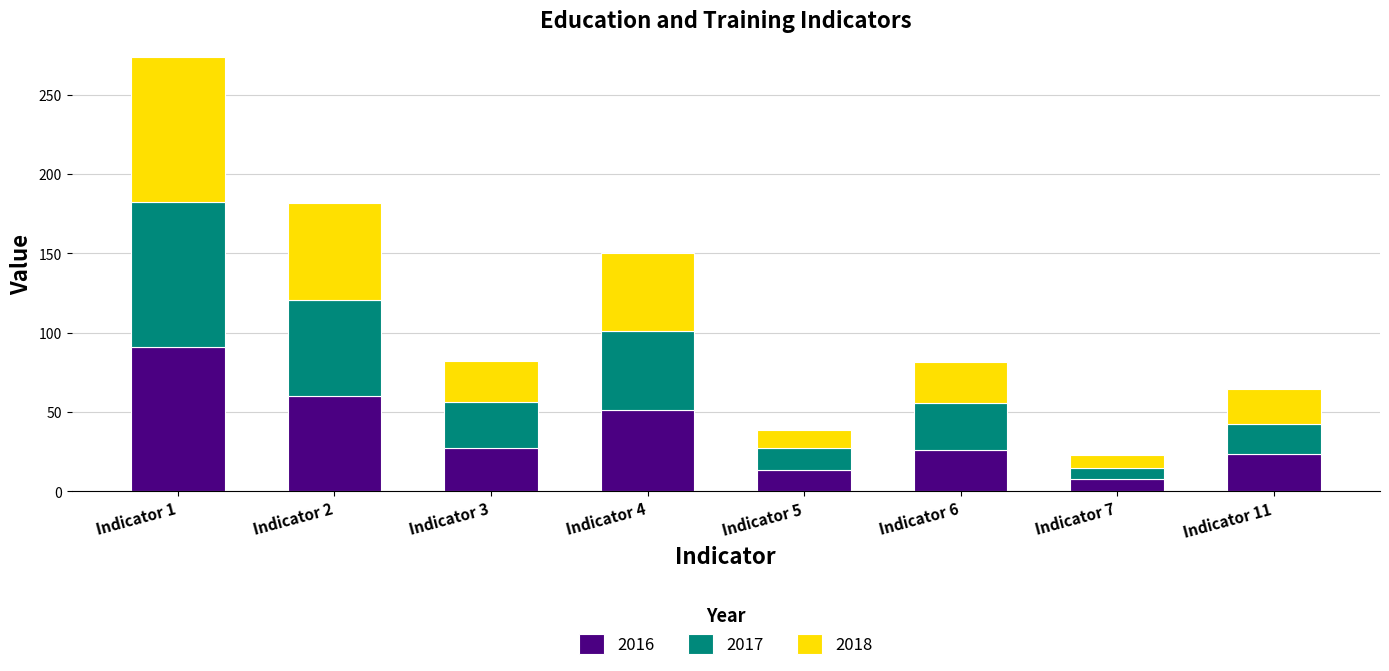

What is the difference between the second highest and minimum values in the 2016 series?

52.4